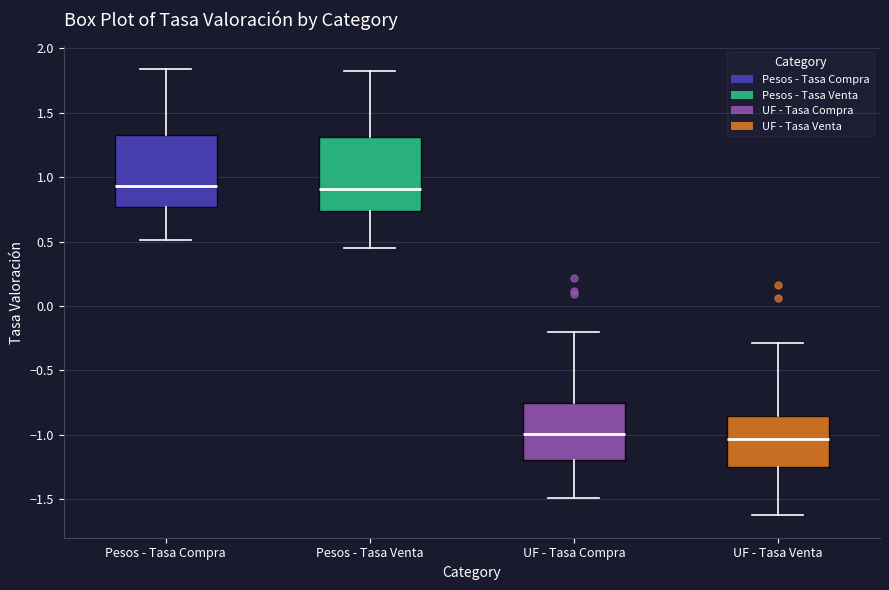

Reading left to right, transcribe this box plot: for each box, give where its median line is, the range the box spans, and where its two whiskers end, as read against the y-axis. The values are not printed on the chart, so give them approximately, as read against the axis.

Pesos - Tasa Compra: median 0.95, box 0.75 to 1.35, whiskers 0.50 to 1.85
Pesos - Tasa Venta: median 0.90, box 0.75 to 1.30, whiskers 0.45 to 1.80
UF - Tasa Compra: median -1.00, box -1.20 to -0.75, whiskers -1.50 to -0.20
UF - Tasa Venta: median -1.05, box -1.25 to -0.85, whiskers -1.60 to -0.30